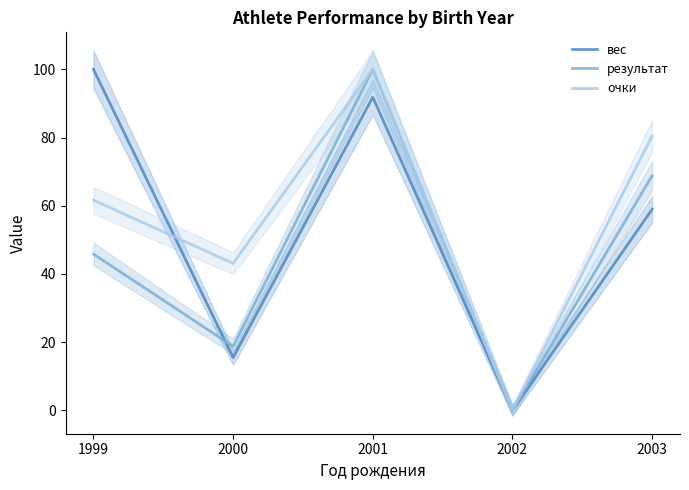

Which series changed the most between 1999 and 2003?

вес